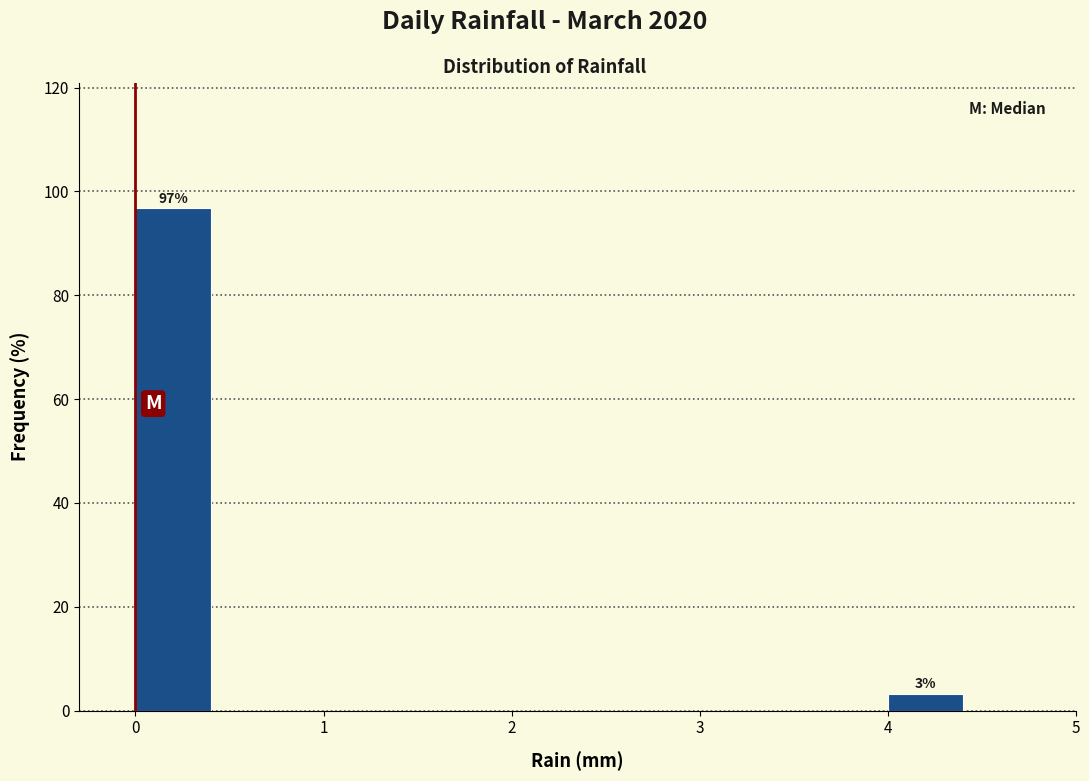

Over which range of the x-axis is the bar tallest?

0.0 to 0.5